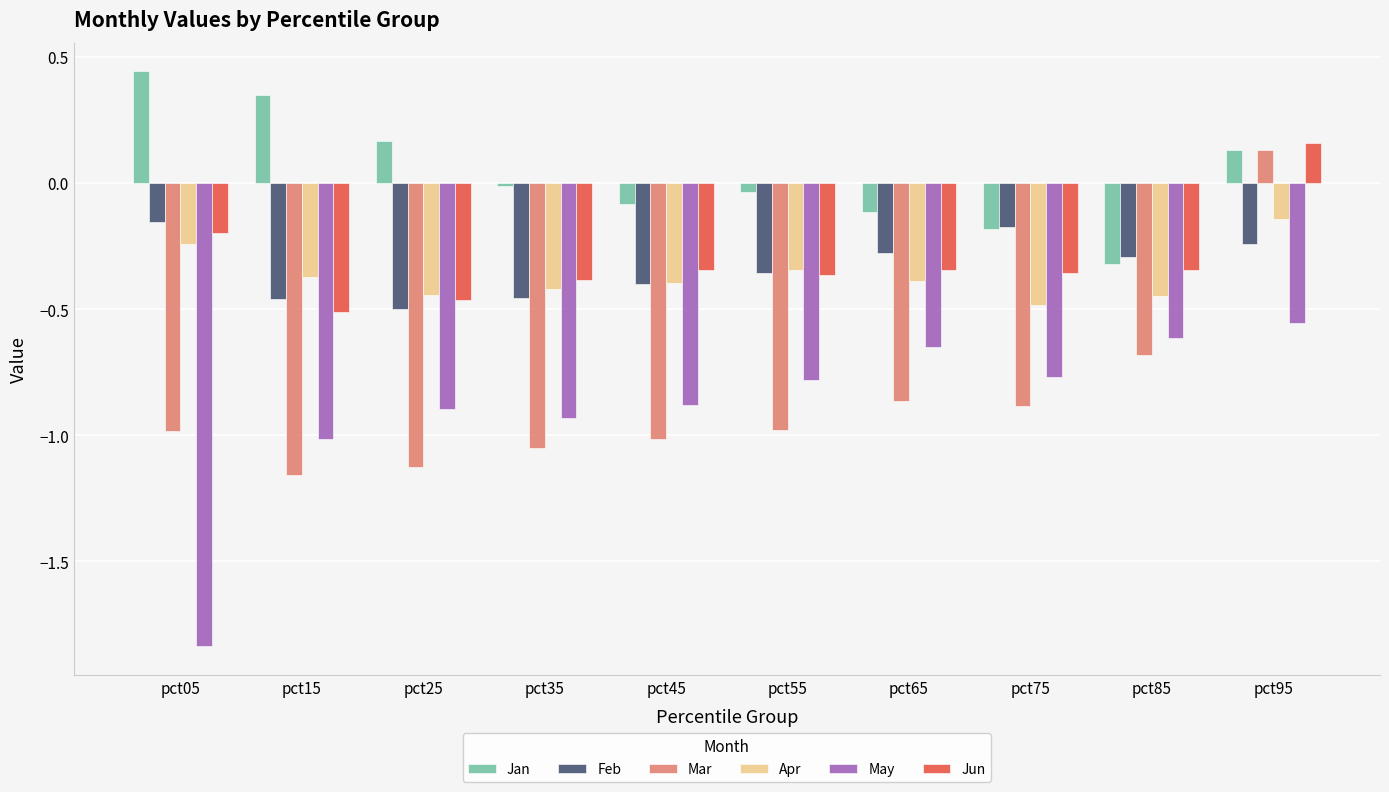

At which label does Jun first exceed 0?

pct95